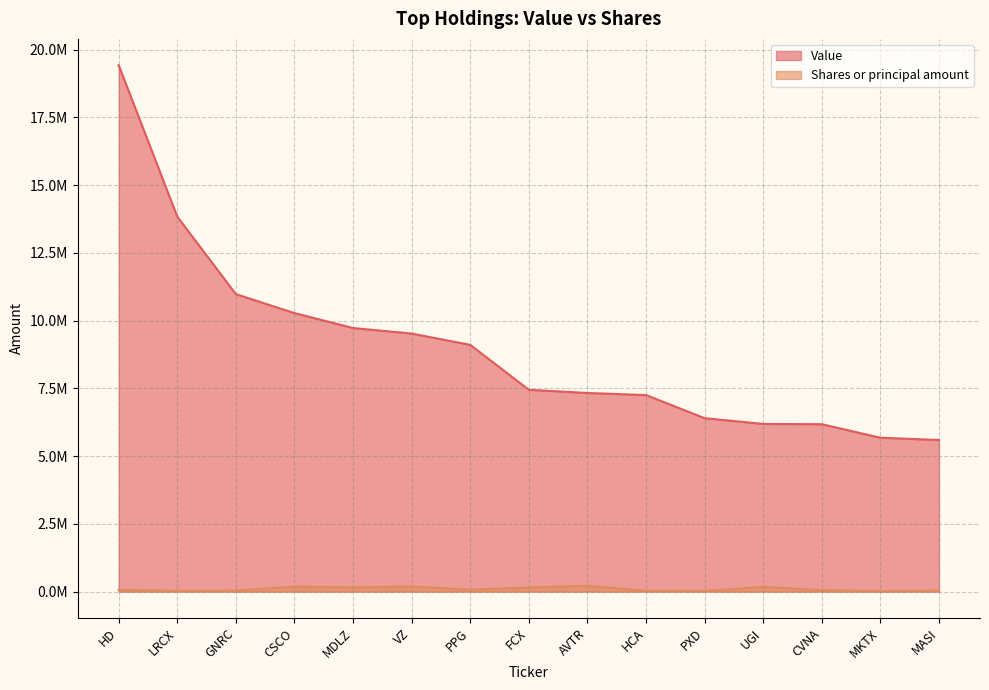

How many lines are shown in the chart?

2